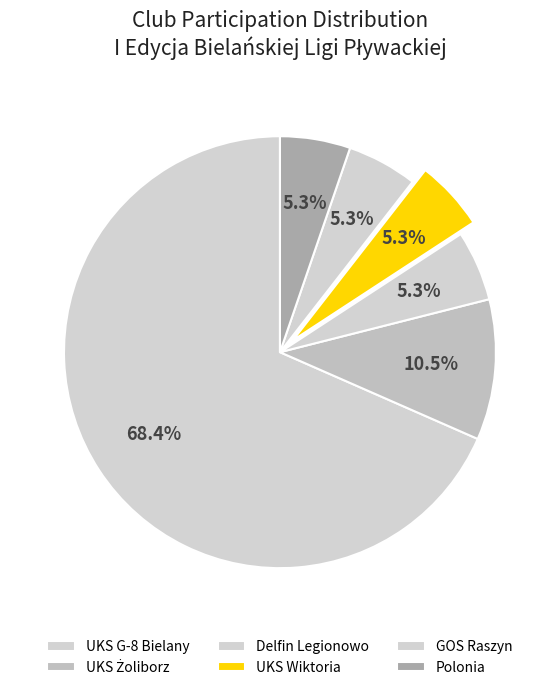

Which category accounts for the majority?

UKS G-8 Bielany